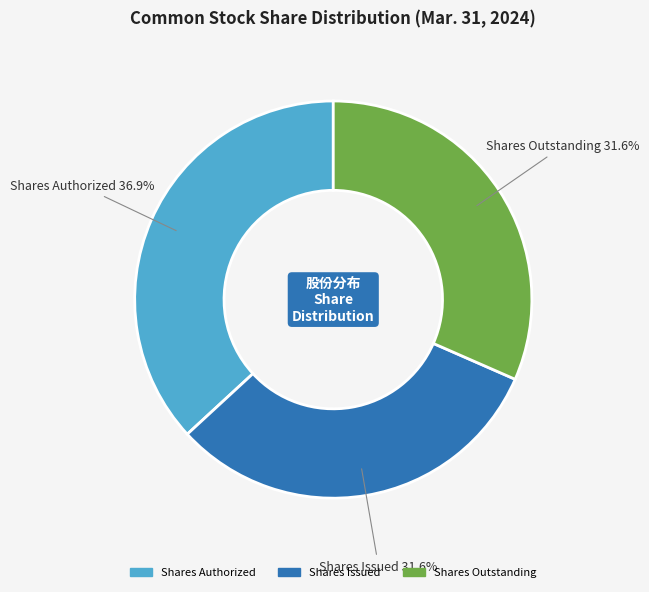

Does any single category account for the majority?

No